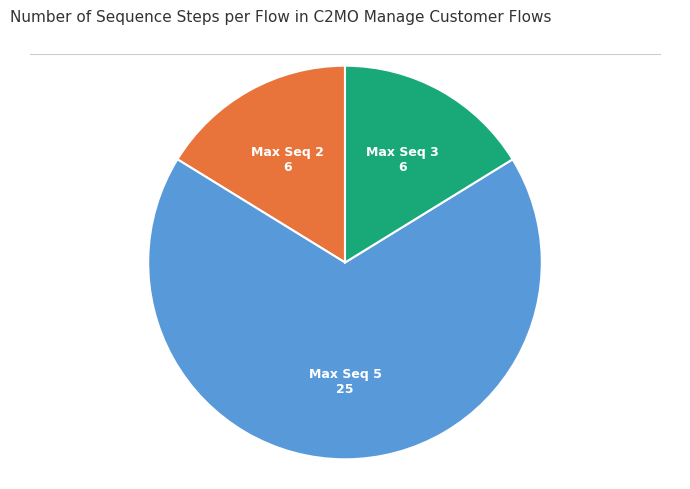

Does any single category account for the majority?

Yes